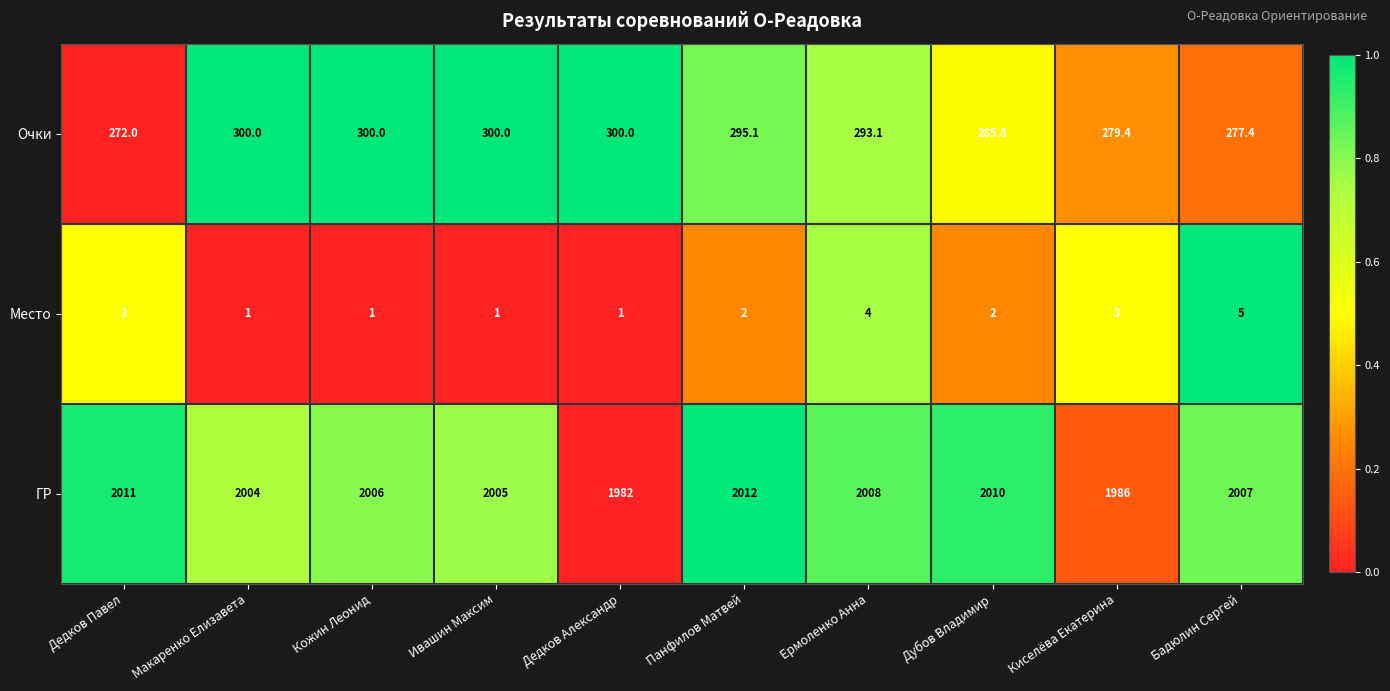

At which label does ГР reach its peak?

Панфилов Матвей